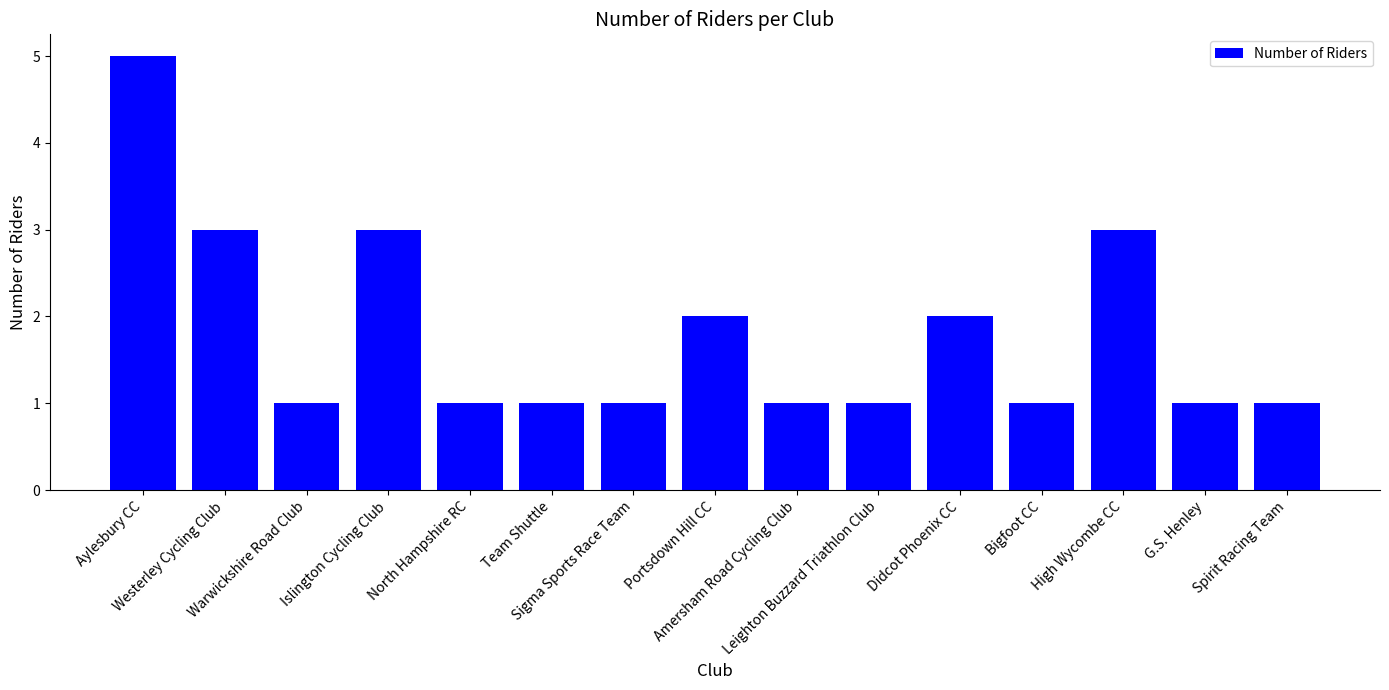

Which has a higher value, Aylesbury CC or Leighton Buzzard Triathlon Club?

Aylesbury CC